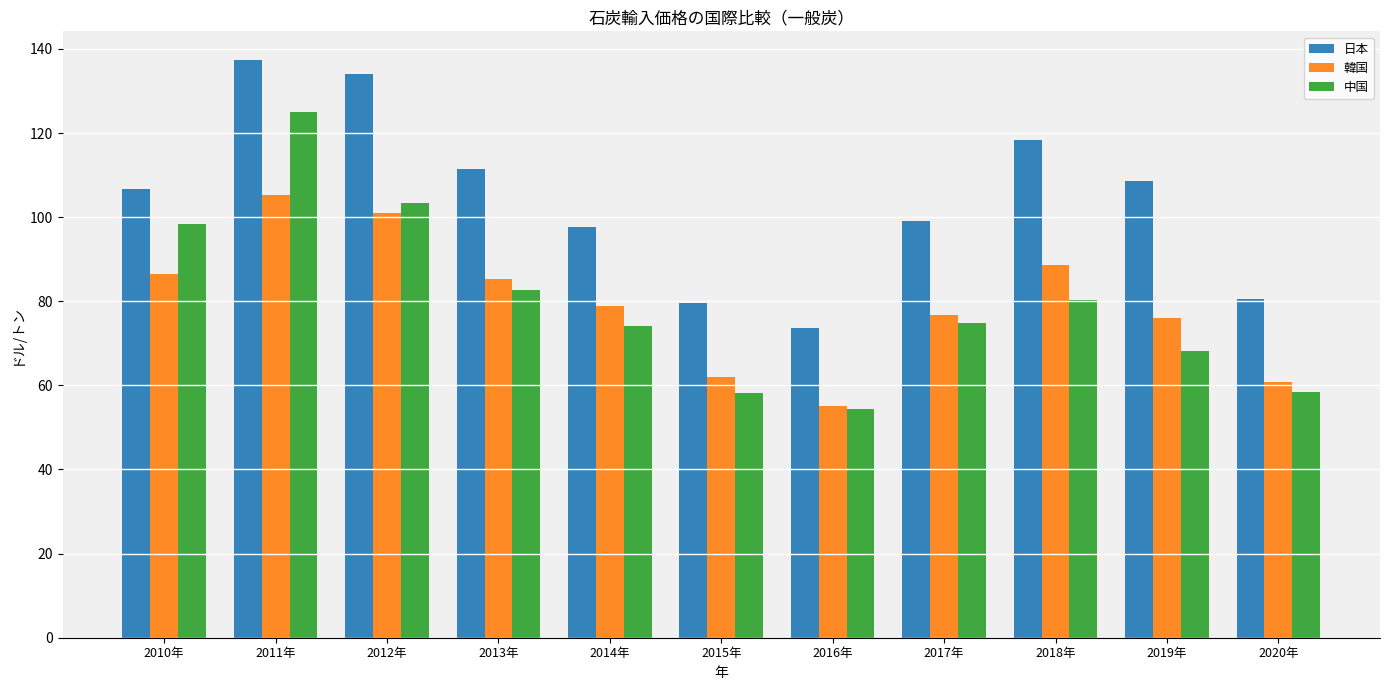

Which series has the widest spread of values?

中国